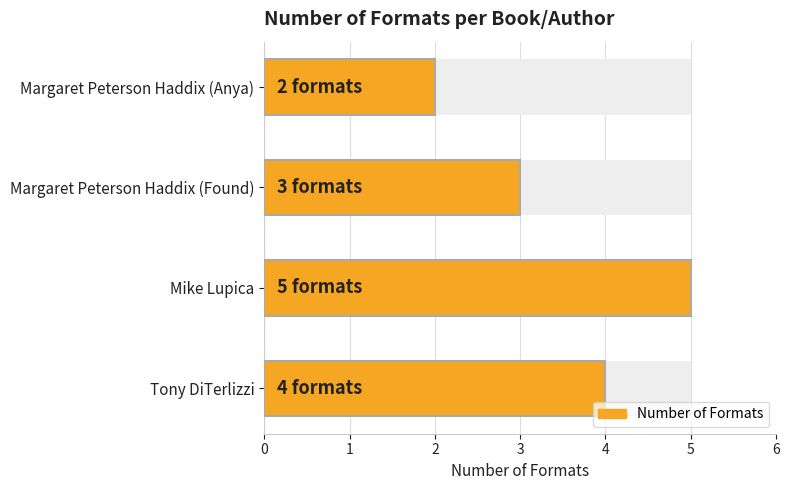

The value at Mike Lupica is 5. True or false?

True